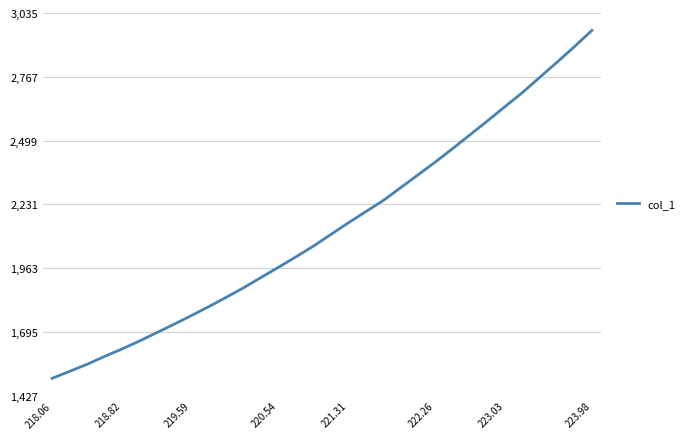

What is the minimum value shown in the chart?

1500.1